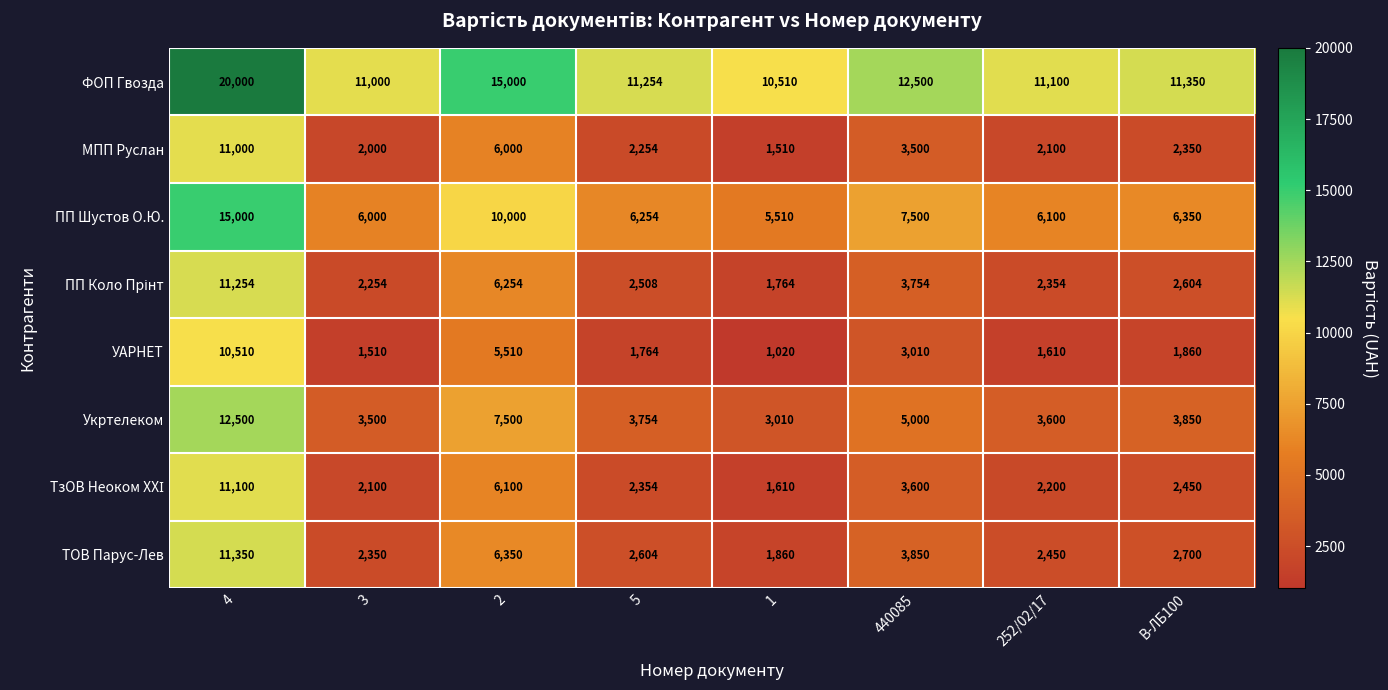

At which category is the sum across all series the highest?

4